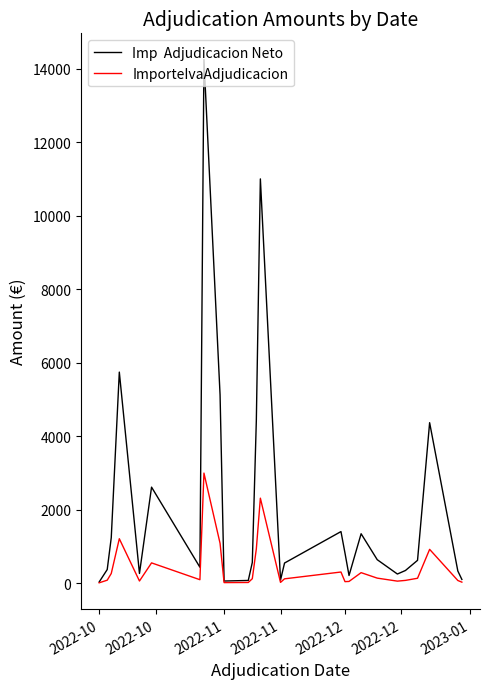

What is the greatest value displayed?

14250.0